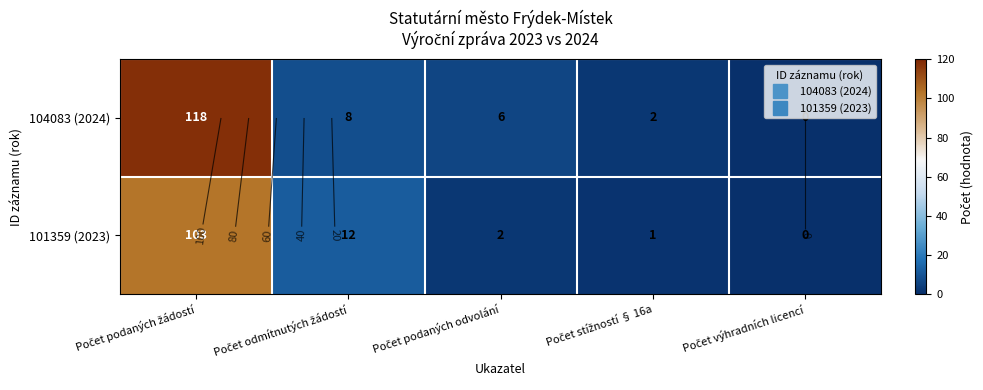

What is the difference between the 101359 (2023) values at Počet podaných žádostí and Počet odmítnutých žádostí?

91